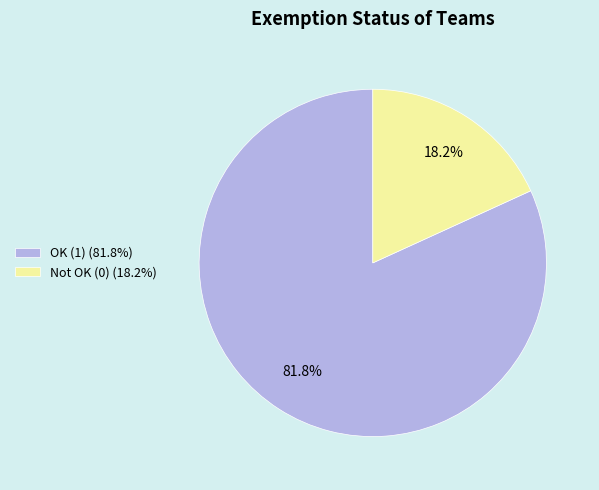

Which category has the smallest portion of the pie?

Not OK (0) (18.2%)